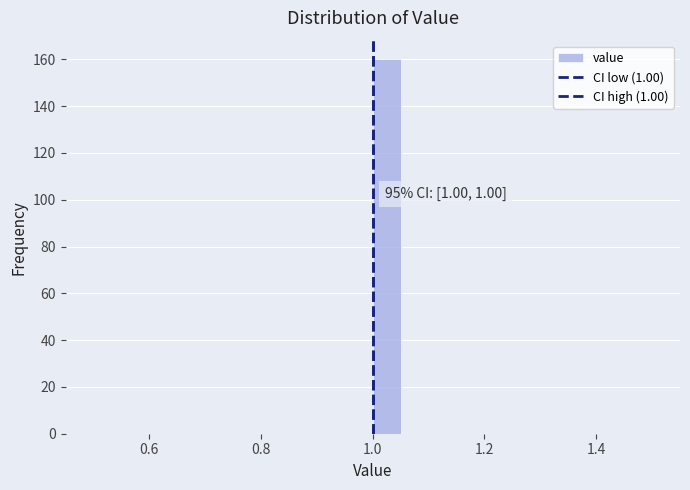

Around what value on the x-axis is the tallest bar? Give the approximate position of its centre, as read against the axis.

1.02